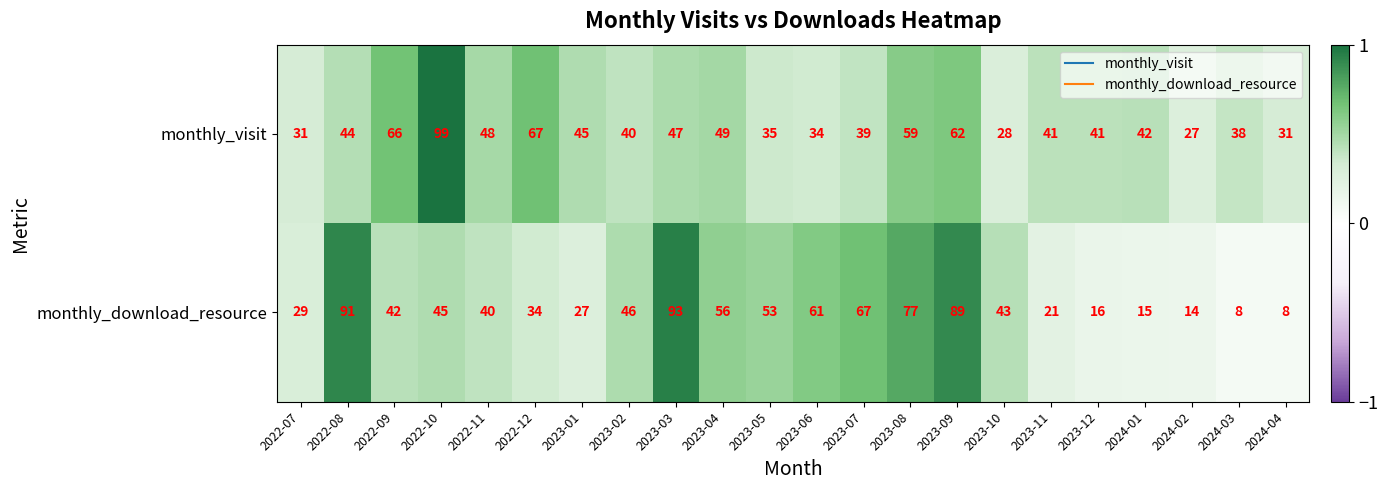

The monthly_download_resource series shows 40 at 2023-06. True or false?

False